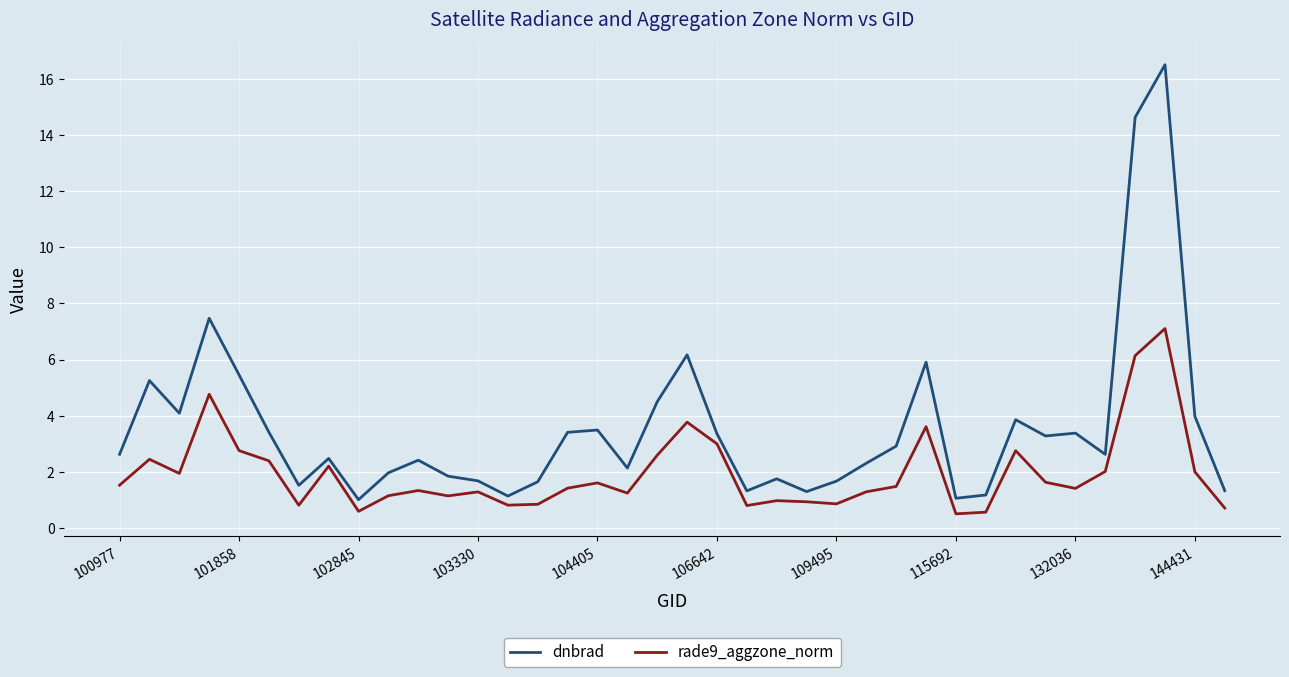

Rank the series by their maximum value, from lowest to highest.

rade9_aggzone_norm, dnbrad